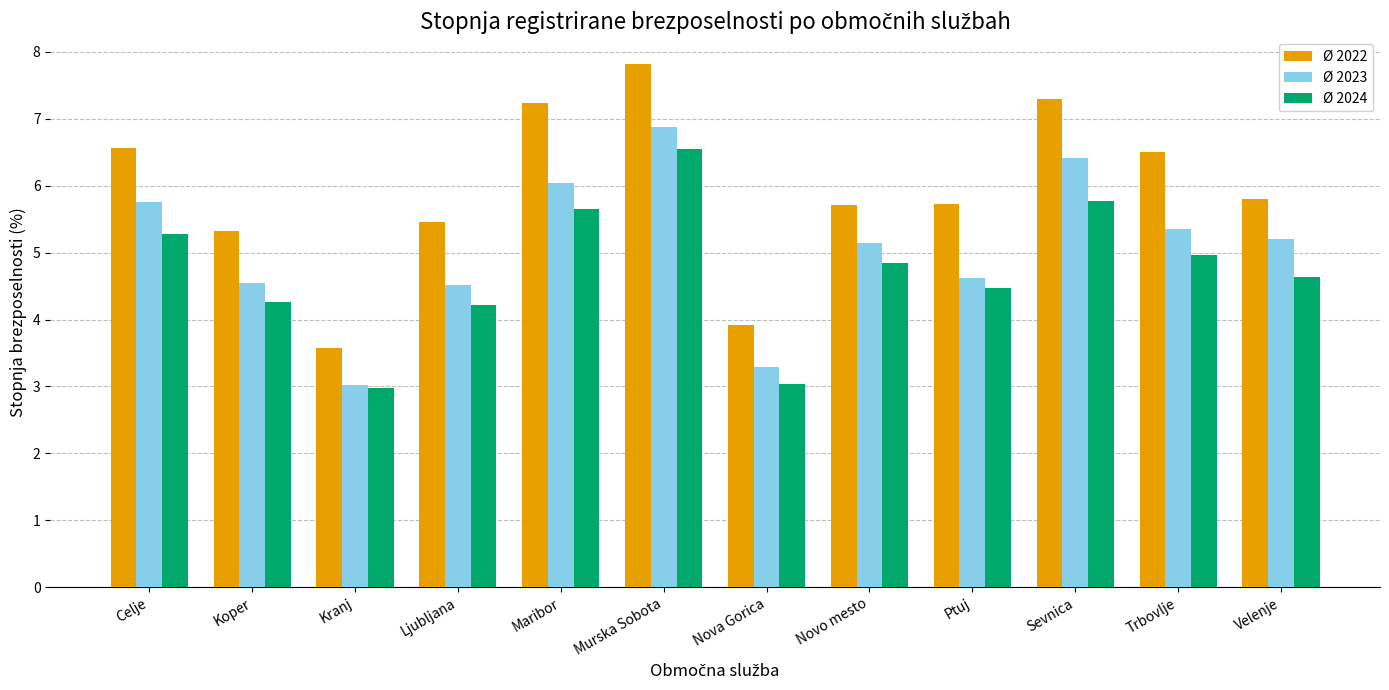

What is the smallest value displayed?

3.0